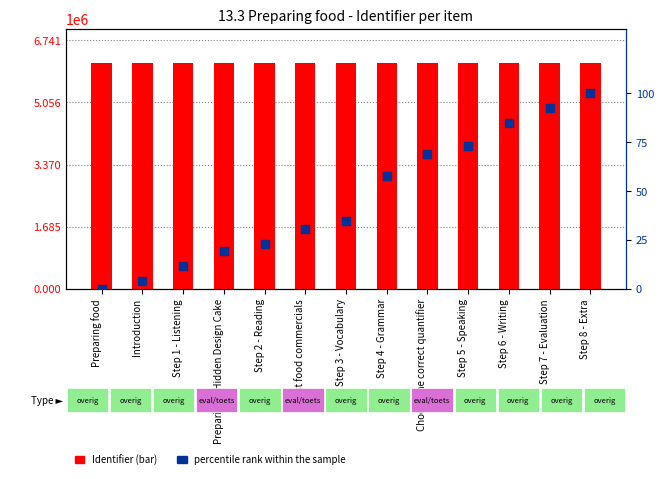

Which series has the largest Y range (max minus min)?

percentile rank within the sample